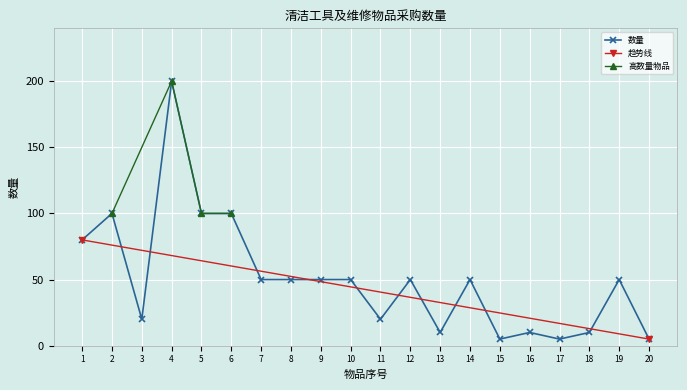

The 数量 series shows 50 at 19. True or false?

True